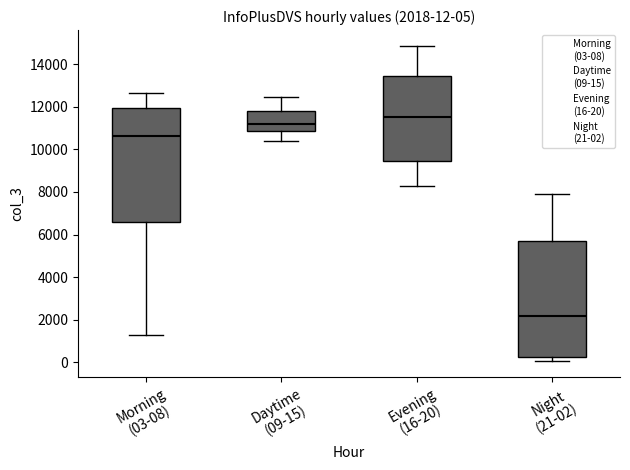

Which box has the highest median line?

Evening (16-20)